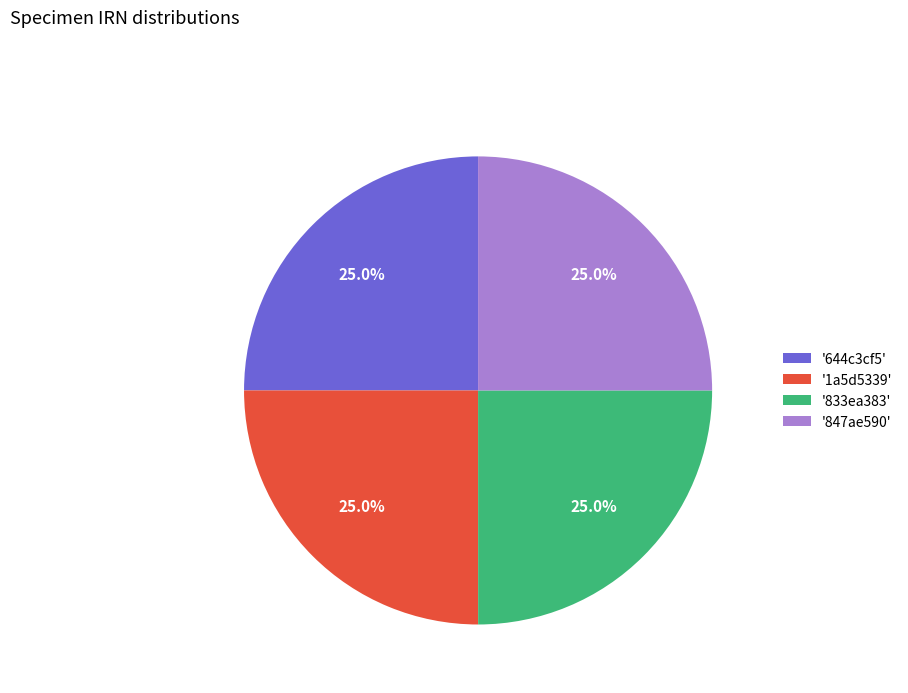

How many segments does this pie chart have?

4